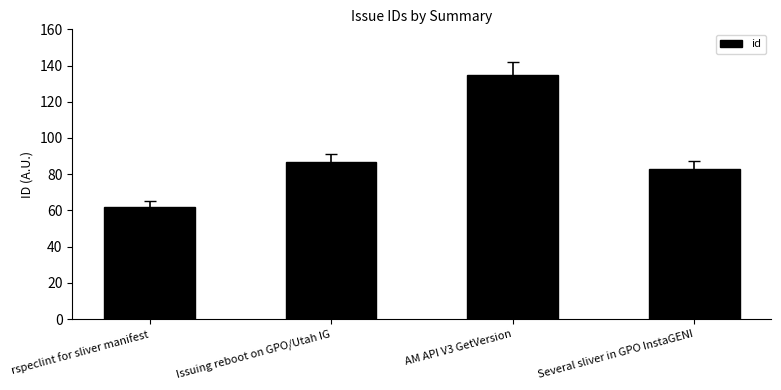

What is the sum of all values?

367